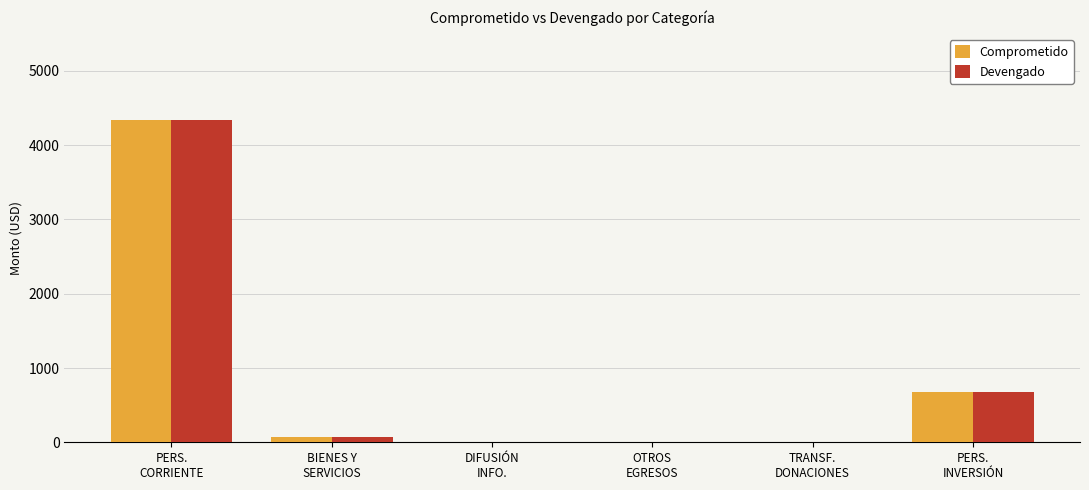

What is the sum of all Devengado values?

5085.9